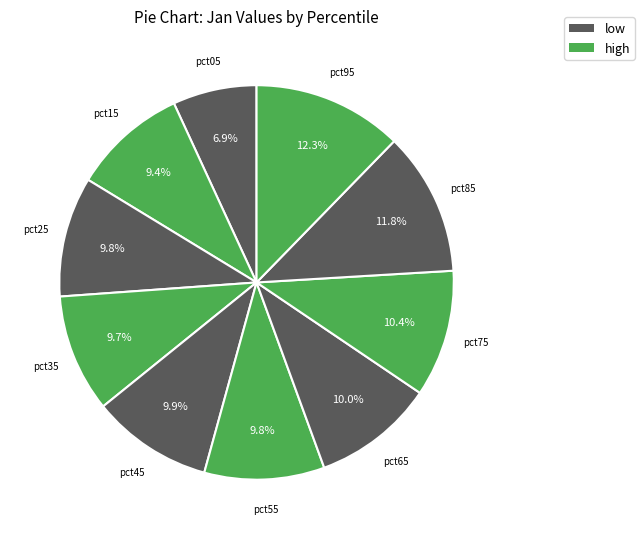

To the nearest percent, what is the difference between the largest and smallest slice percentages?

5%